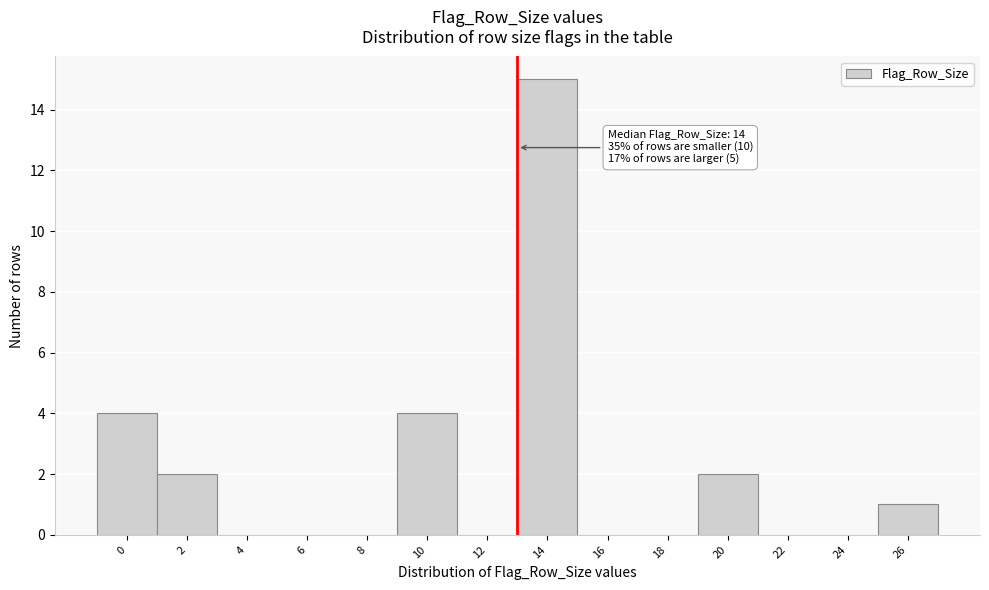

Reading left to right, list all the values displayed in this chart.

0=4	2=2	4=0	6=0	8=0	10=4	12=0	14=15	16=0	18=0	20=2	22=0	24=0	26=1